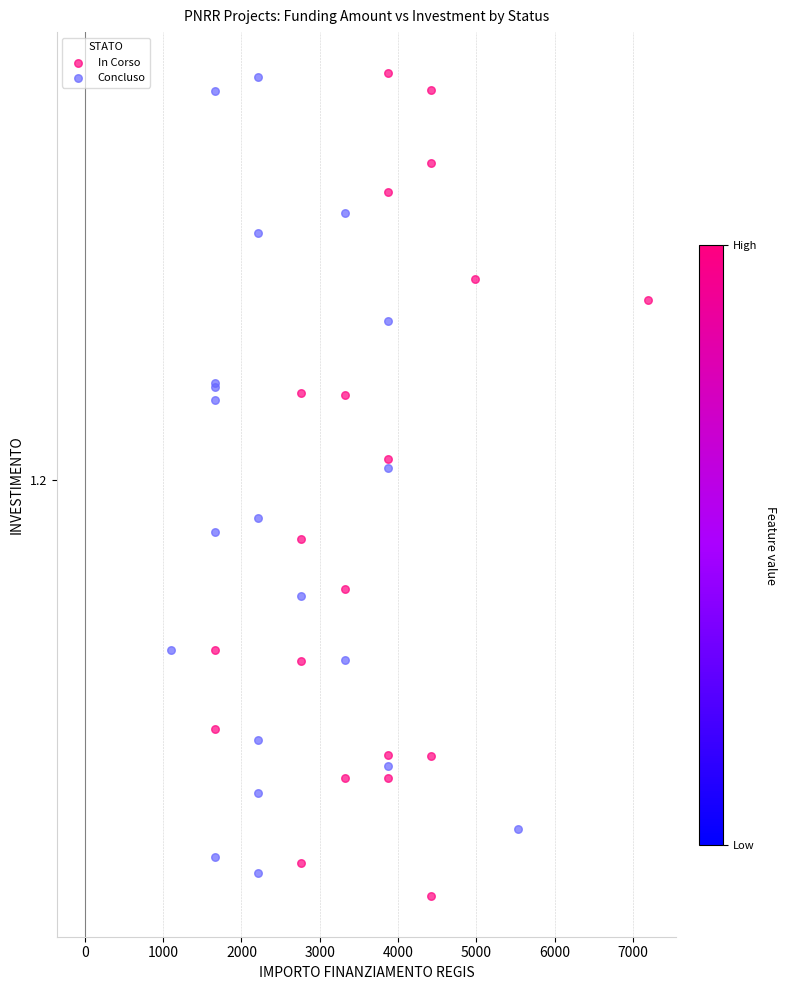

What are all the series names shown in the legend?

In Corso, Concluso